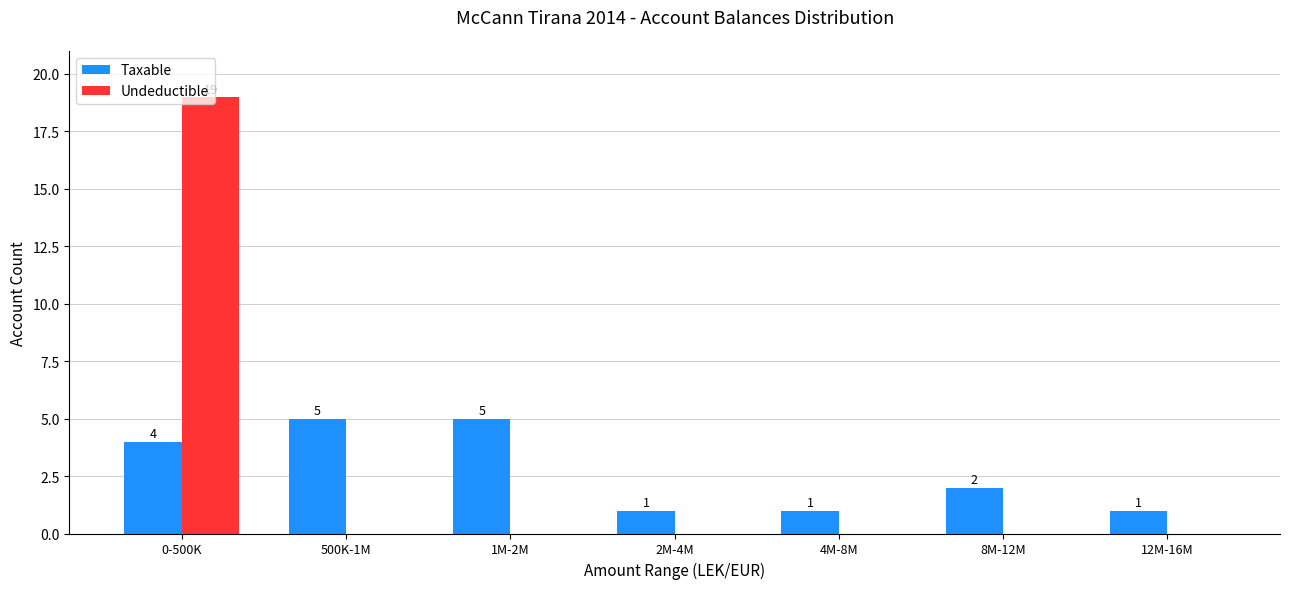

The value of Taxable at 2M-4M is 1. True or false?

True